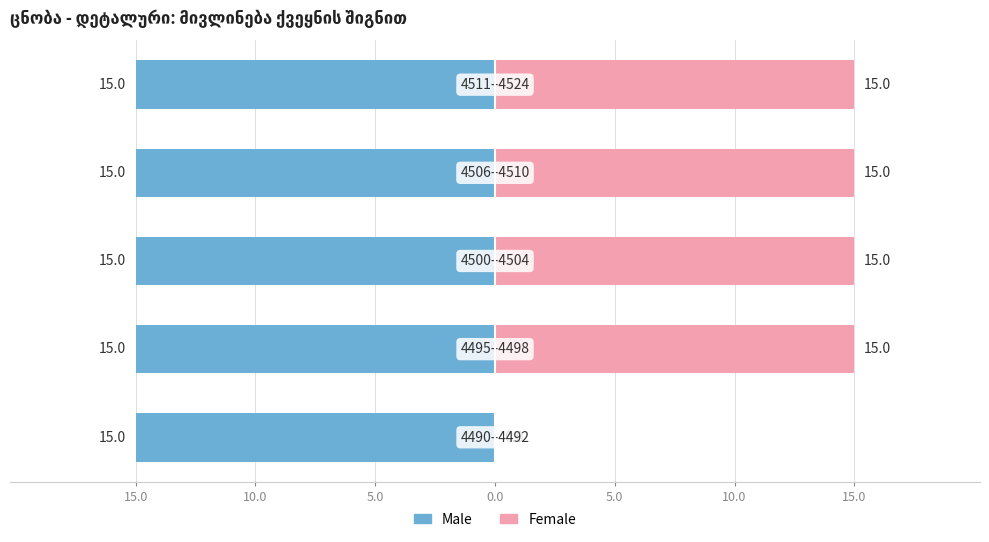

What are all the series names shown in the legend?

Male, Female